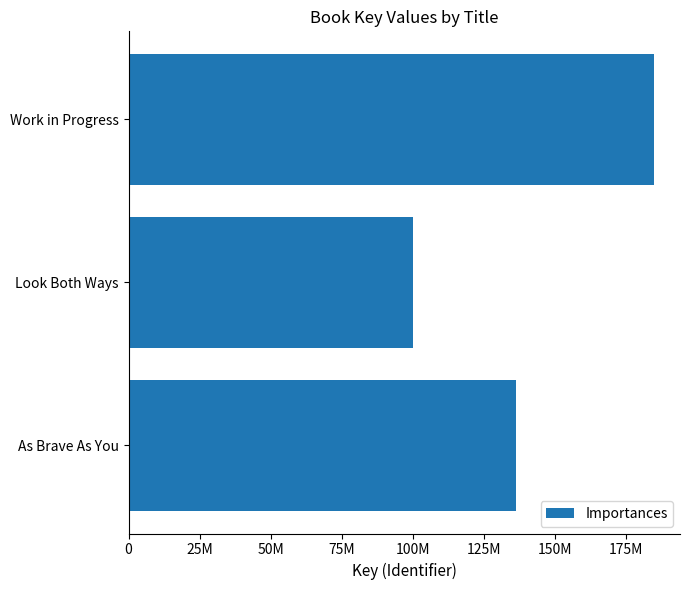

Rank the categories by value from lowest to highest.

Look Both Ways, As Brave As You, Work in Progress